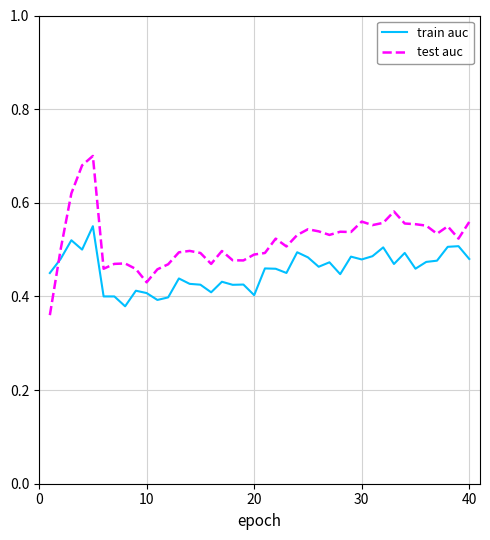

List the series in order of their overall mean, lowest first.

train auc, test auc